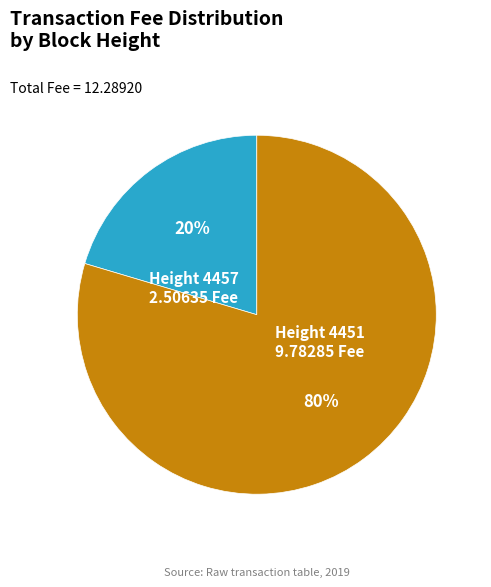

Is there a majority slice in this chart?

Yes